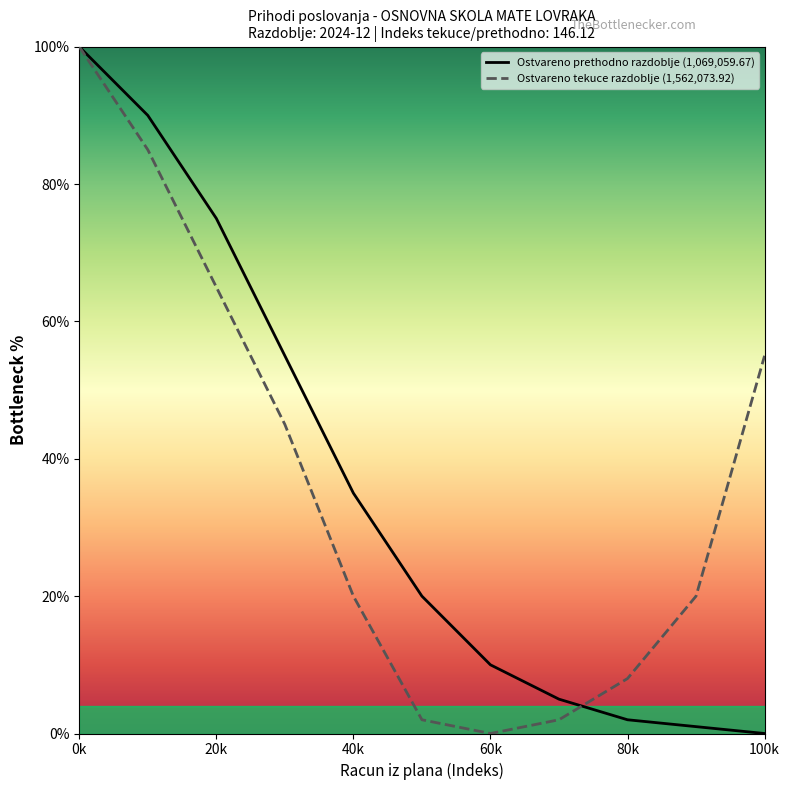

How many lines are shown in the chart?

2